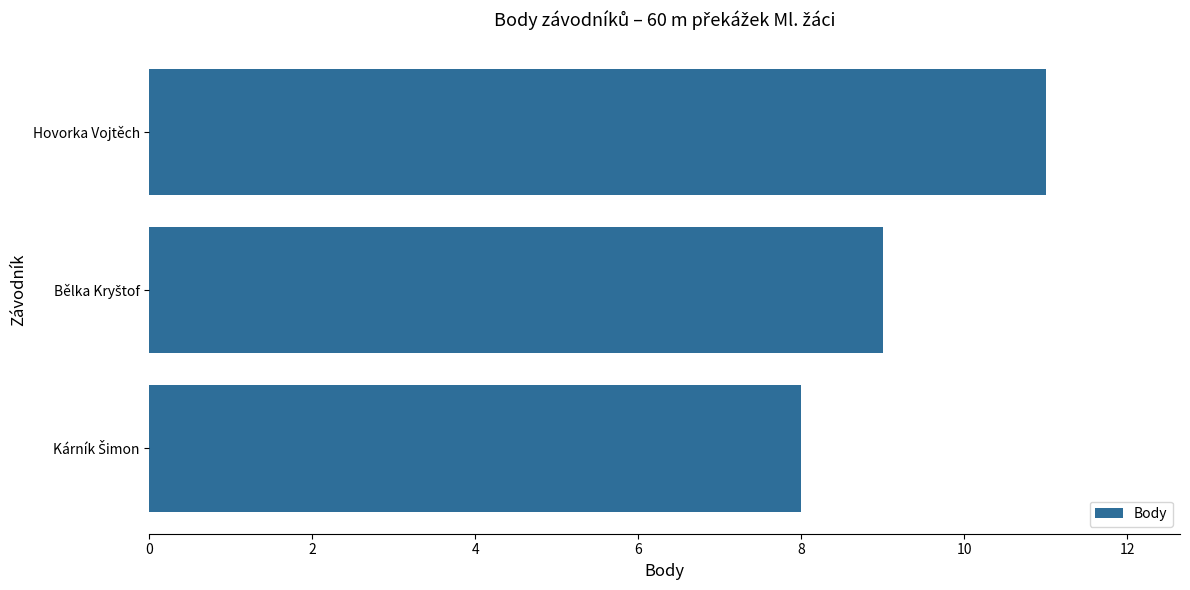

The chart shows a value of 11 at Hovorka Vojtěch. True or false?

True